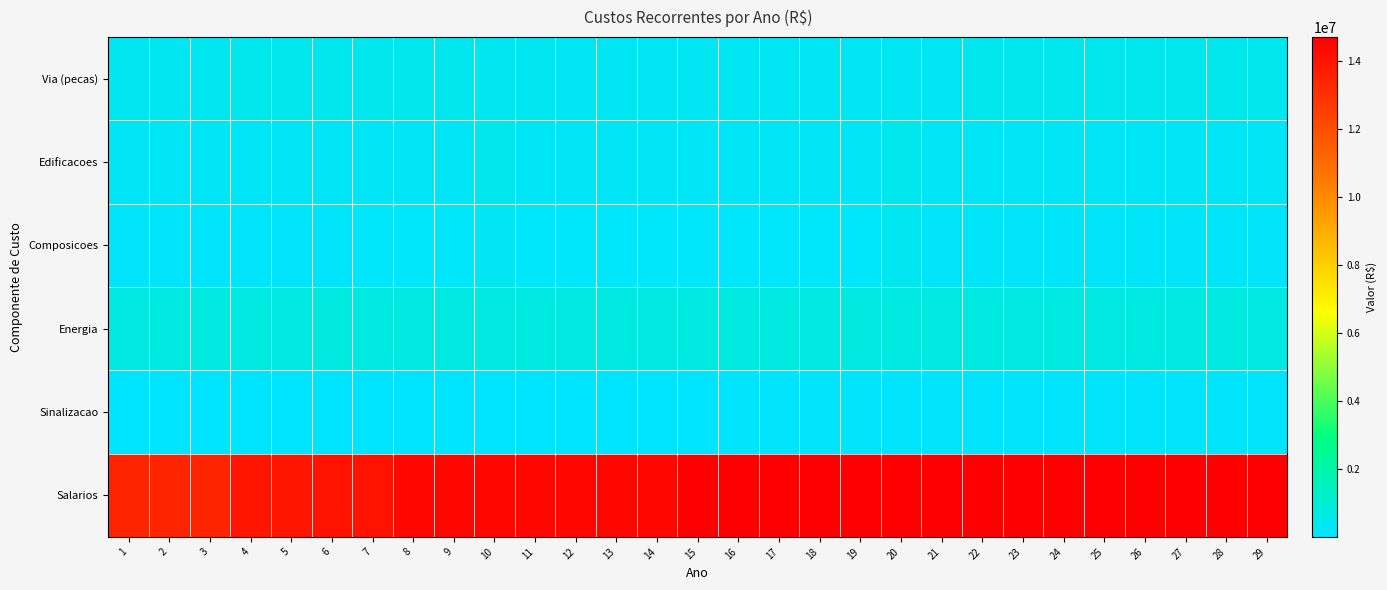

Which series has the largest total across all categories?

Salarios